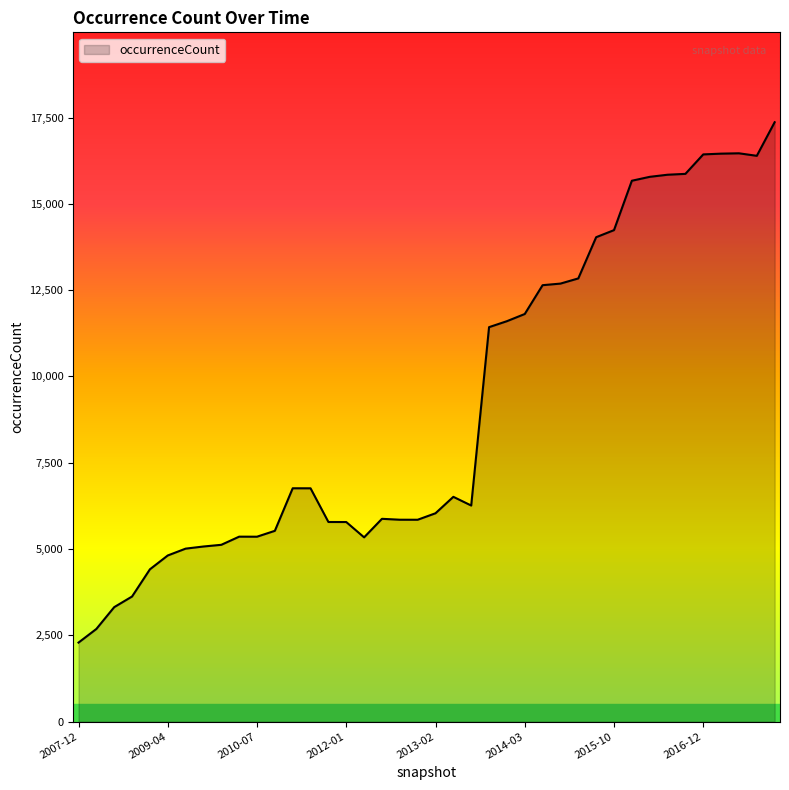

What is the maximum value shown in the chart?

17364